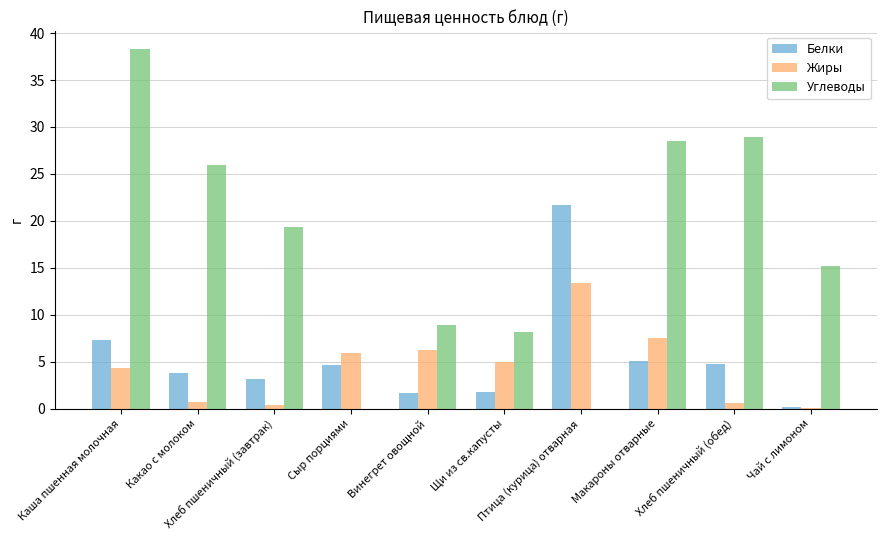

Which series has the largest total across all categories?

Углеводы